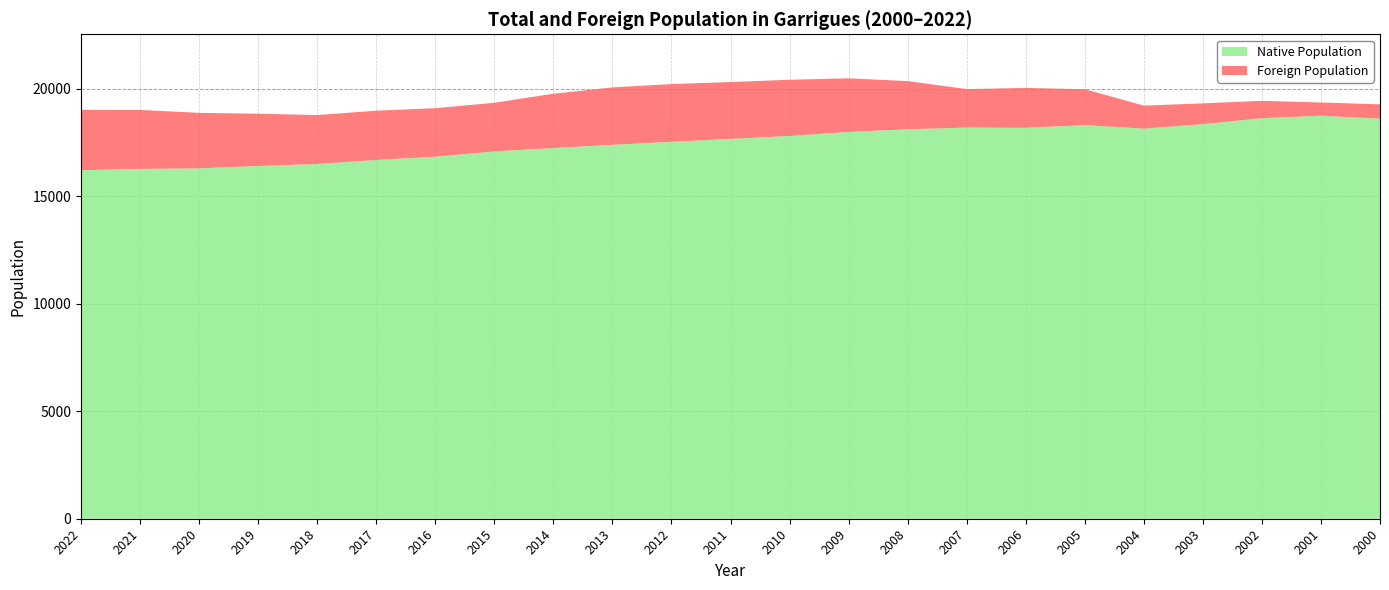

Reading right to left, list all the values displayed in this chart.

Total Population: 2000=19269	2001=19355	2002=19432	2003=19315	2004=19210	2005=19974	2006=20032	2007=19979	2008=20350	2009=20479	2010=20413	2011=20306	2012=20212	2013=20058	2014=19762	2015=19342	2016=19090	2017=18975	2018=18771	2019=18833	2020=18873	2021=19010	2022=19011
Foreign Population: 2000=667	2001=614	2002=807	2003=965	2004=1070	2005=1671	2006=1855	2007=1790	2008=2240	2009=2492	2010=2616	2011=2642	2012=2683	2013=2671	2014=2522	2015=2264	2016=2255	2017=2293	2018=2274	2019=2432	2020=2581	2021=2743	2022=2804